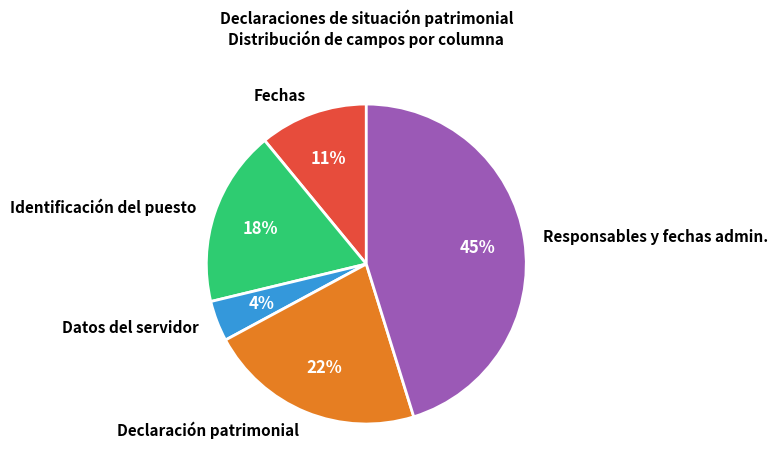

What percentage is the Declaración patrimonial slice, to the nearest percent?

22%